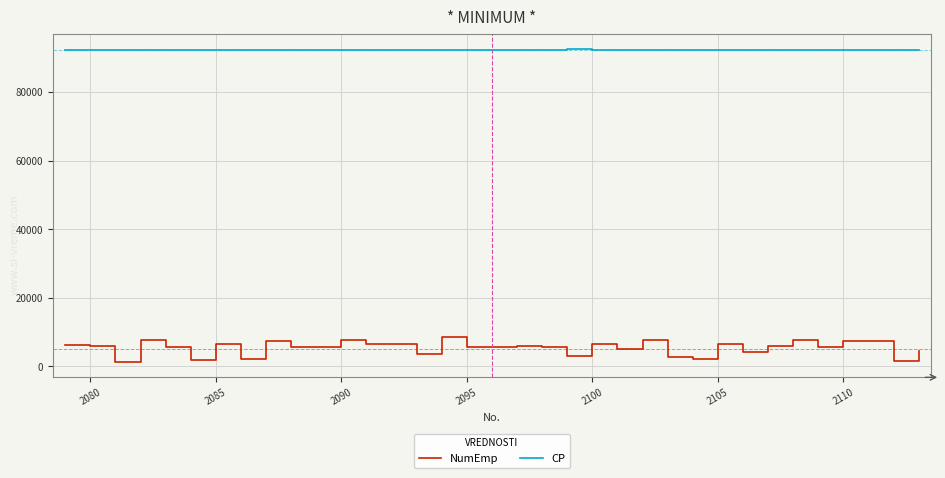

Which series has the largest total across all categories?

CP